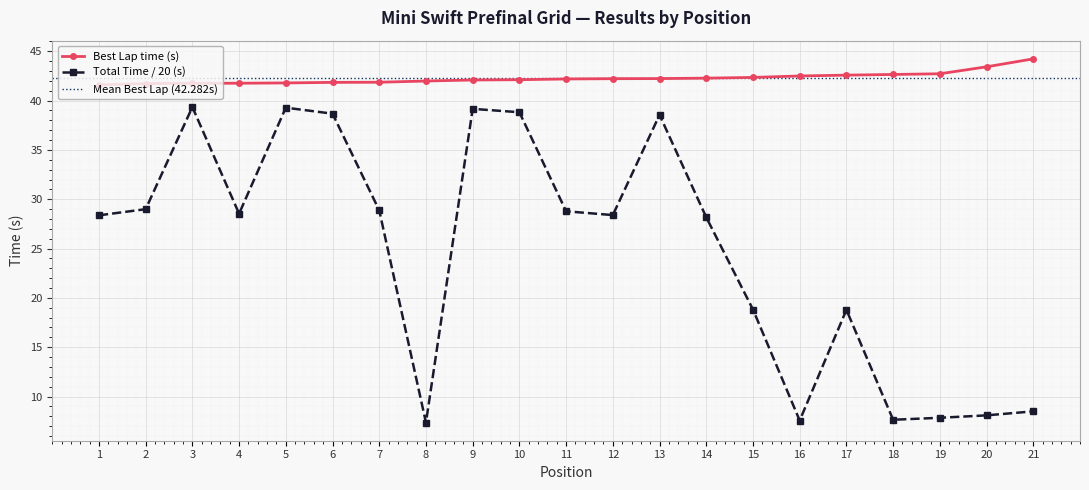

True or false: Best Lap time and Total Time intersect in this chart.

False